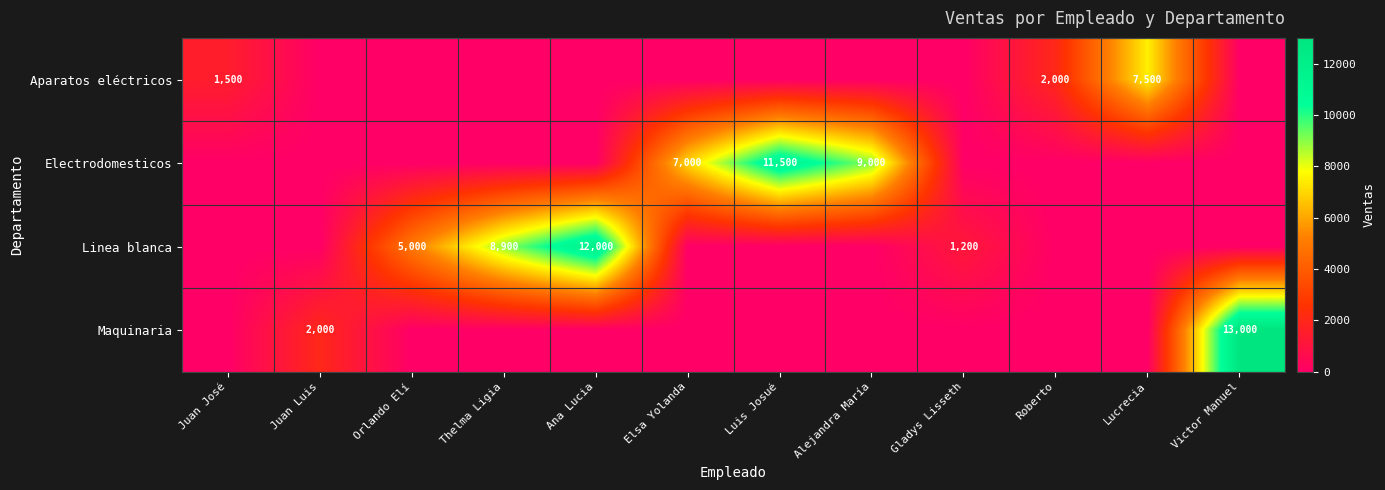

Is it true that Maquinaria equals 20495 at Victor Manuel?

False